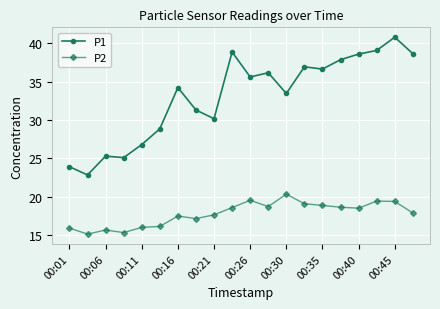

What is the value of the P1 point at the 10th from the left?

38.9